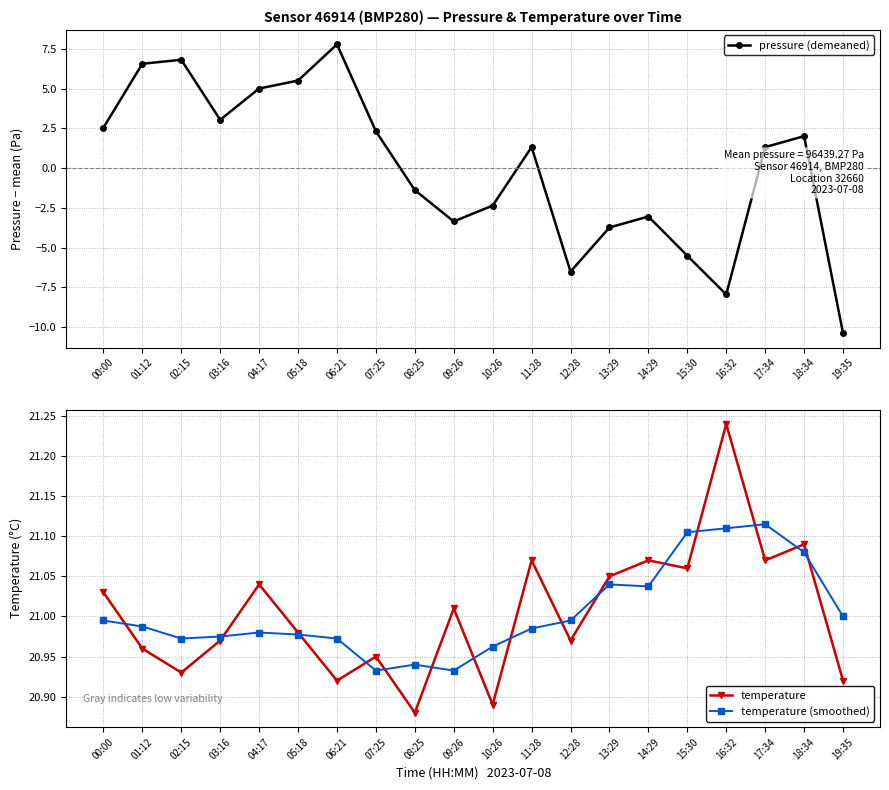

What is the difference between the temperature values at 10:26 and 15:30?

0.2